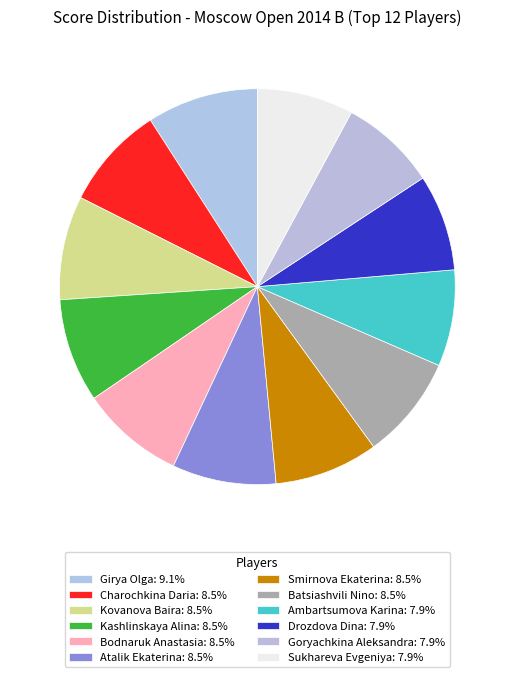

Which slice is the smallest?

Ambartsumova Karina